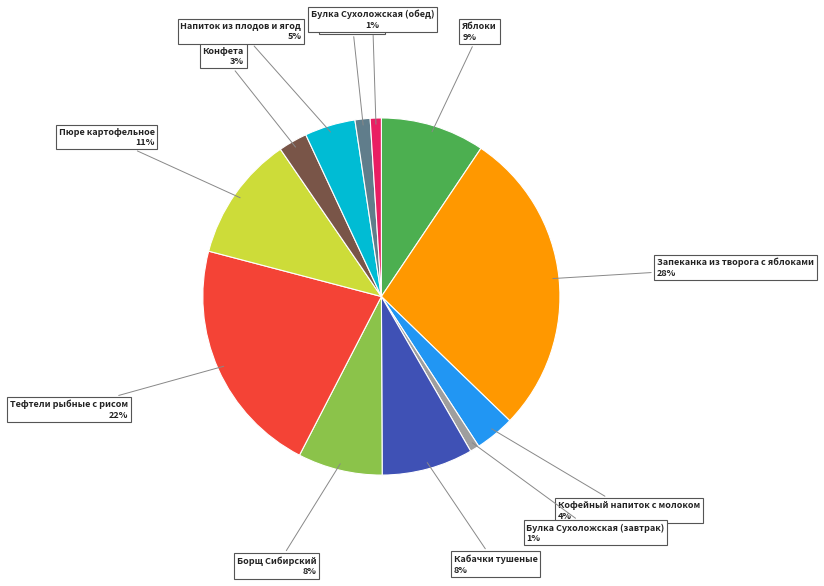

The Яблоки slice represents 9% of the pie. True or false?

True